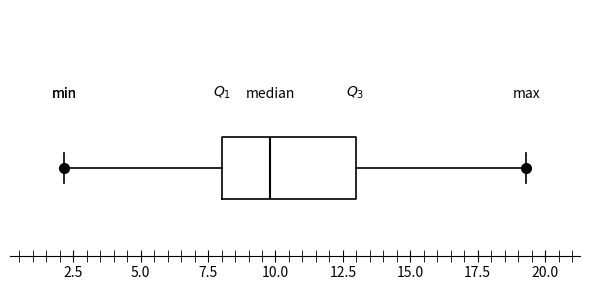

Where does the median line of the box sit on the x-axis? The values are not printed on the chart, so give them approximately, as read against the axis.

10.0